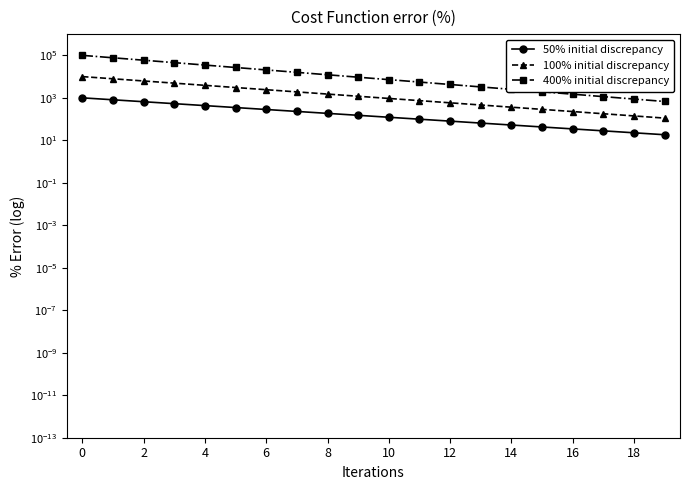

What is the label of the 13th point from the left?

12